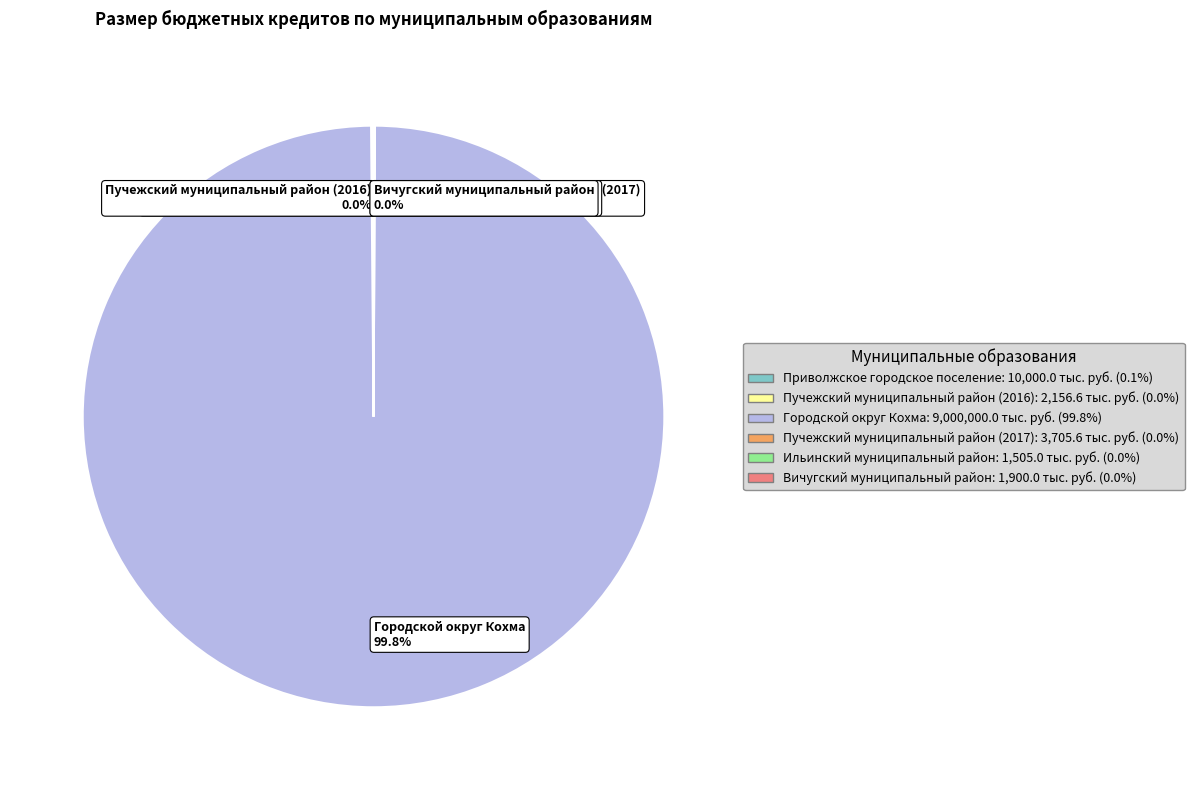

Is there any slice that represents more than half of the pie?

Yes